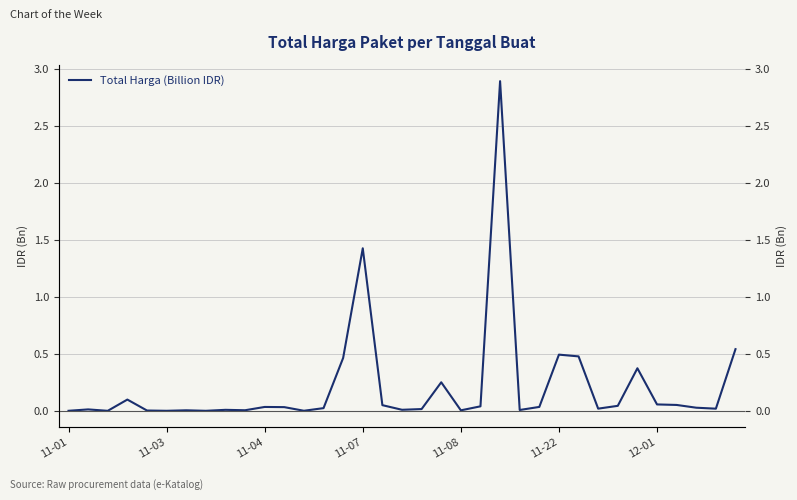

Reading left to right, transcribe all the data shown in this chart.

0.0	0.0	0.0	0.1	0.0	0.0	0.0	0.0	0.0	0.0	0.0	0.0	0.0	0.0	0.5	1.4	0.0	0.0	0.0	0.3	0.0	0.0	2.9	0.0	0.0	0.5	0.5	0.0	0.0	0.4	0.1	0.1	0.0	0.0	0.5